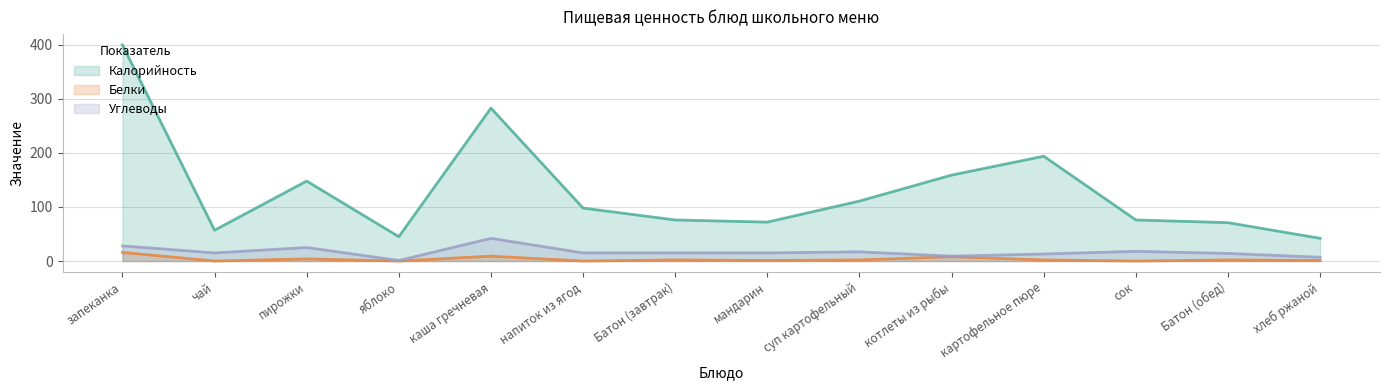

Where is Углеводы nearest to the value 21?

сок